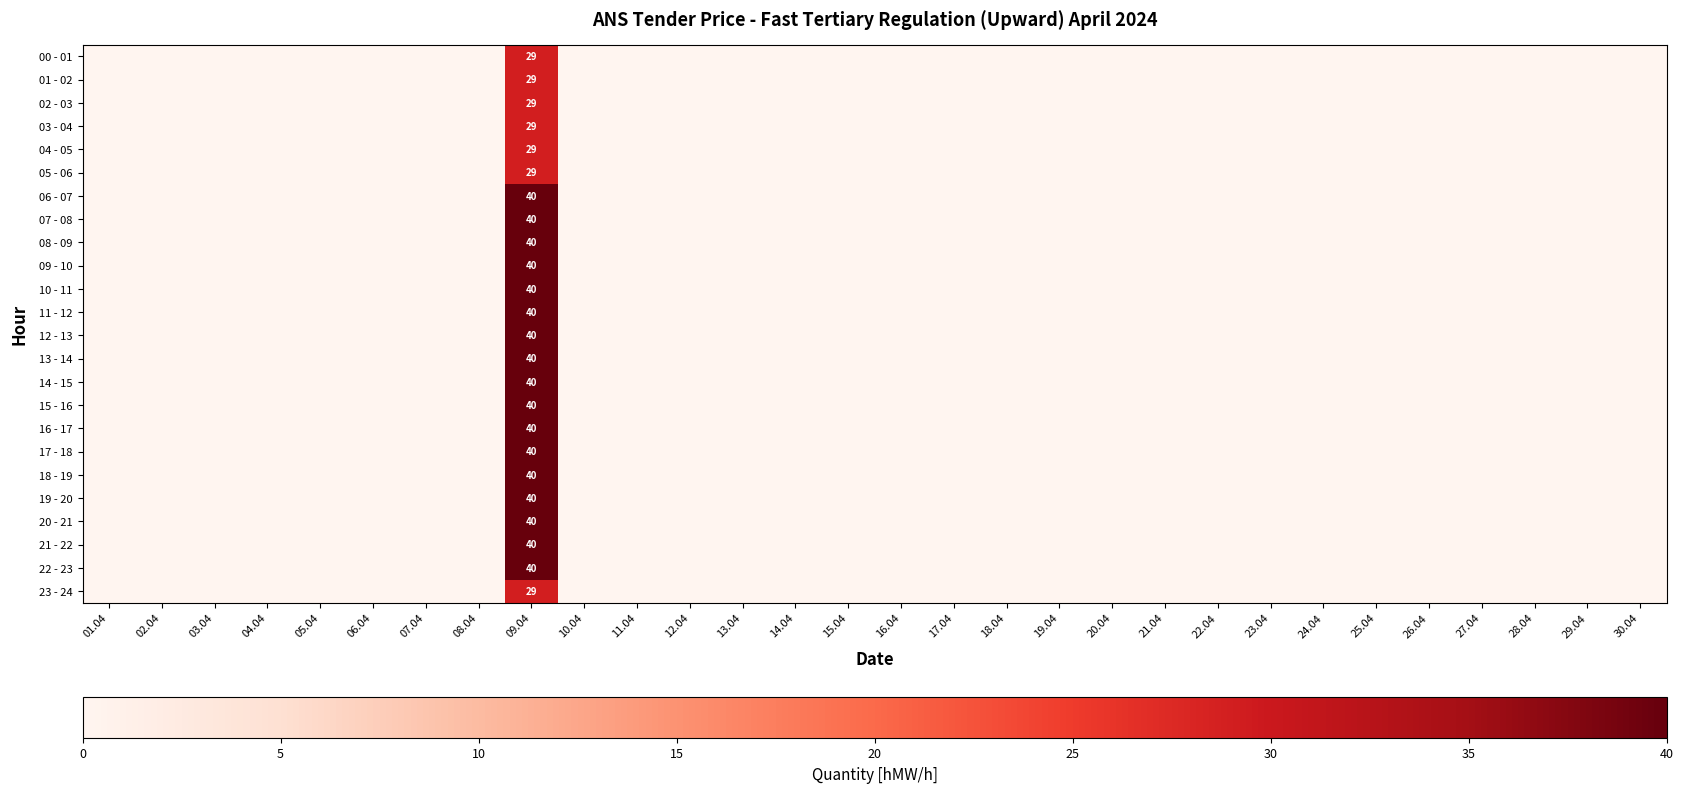

Between 20.04 and 26.04, which is larger?

20.04